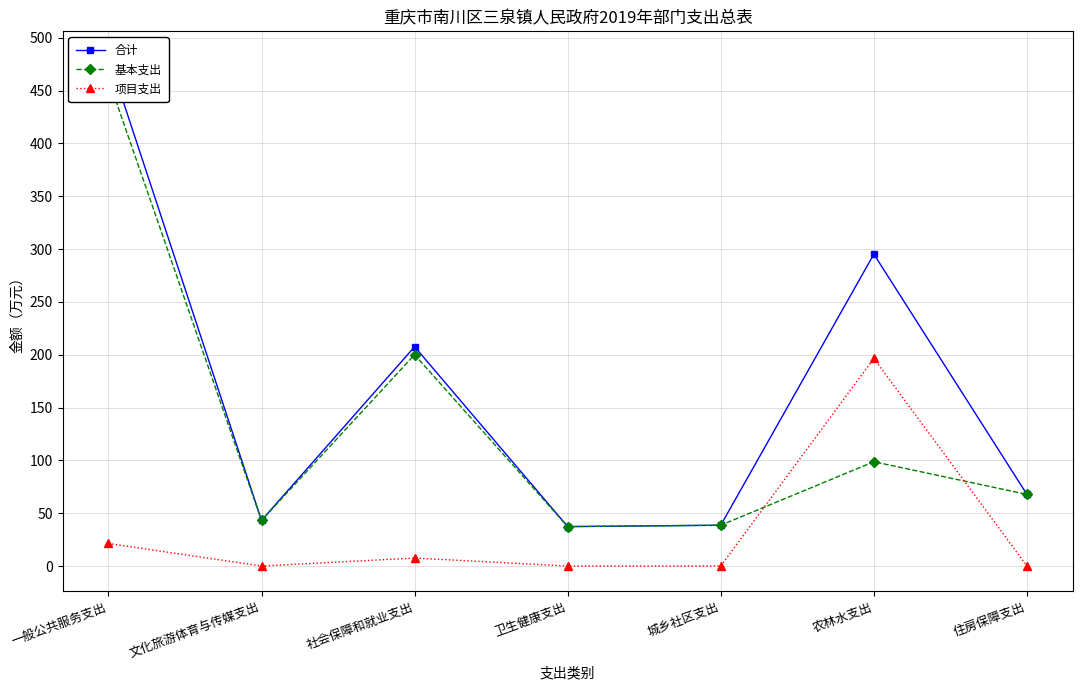

True or false: 基本支出 has more than 0 interior local peaks.

True